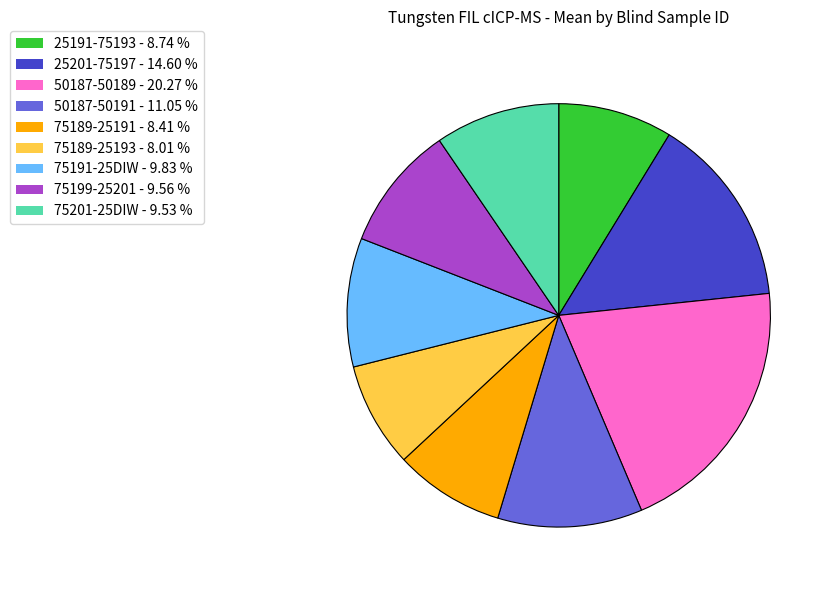

Count the number of slices in the pie.

9